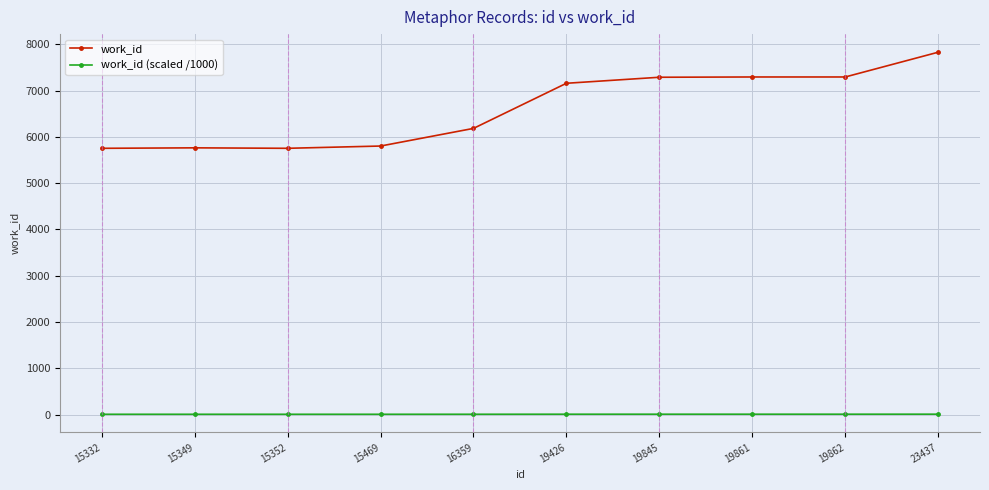

How many data points in work_id are less than 7157?

5